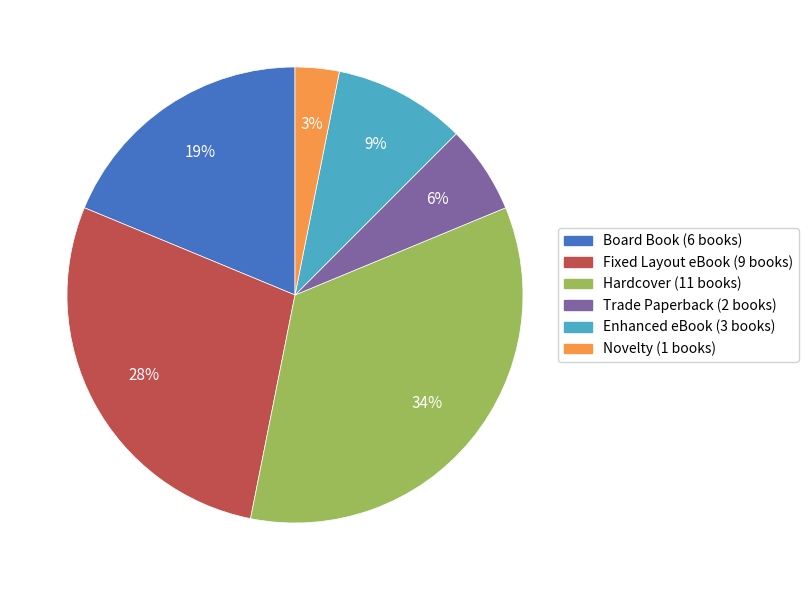

The Trade Paperback slice represents 6% of the pie. True or false?

True